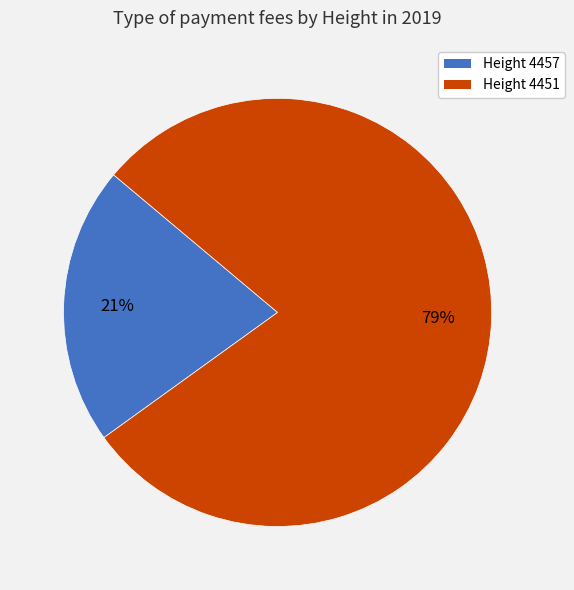

Which slice is the largest?

Height 4451